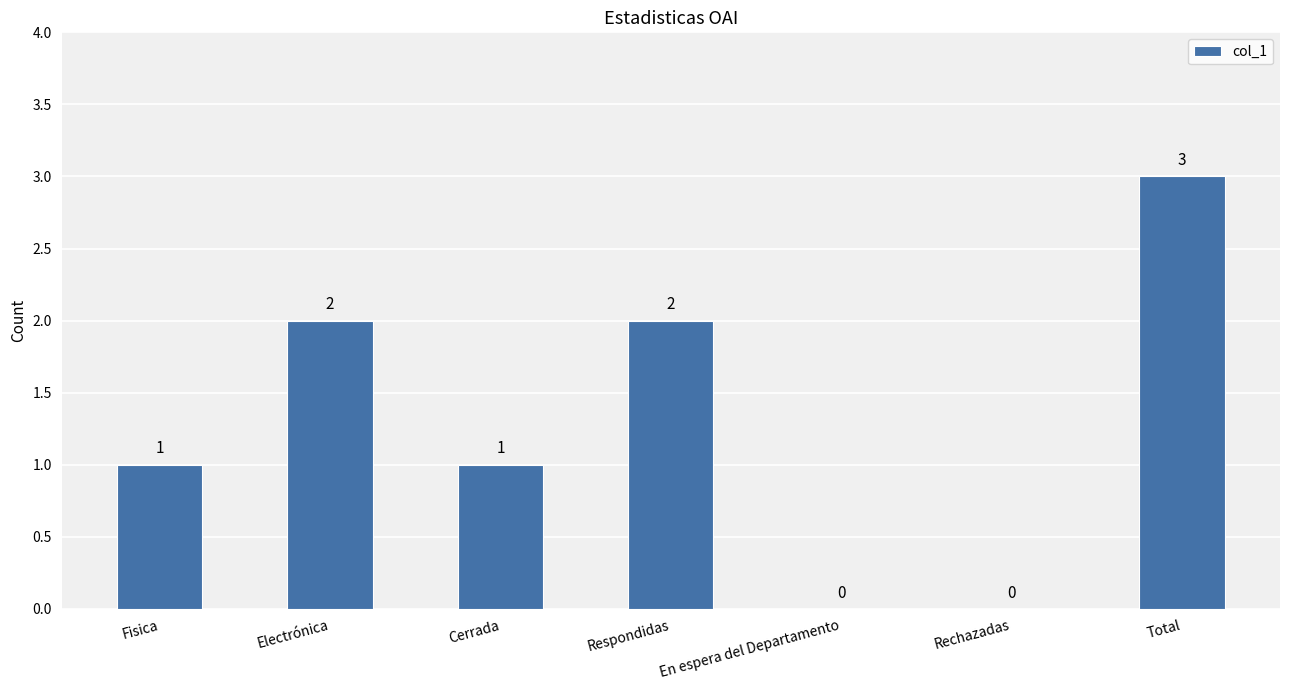

How many distinct data groups are displayed?

1